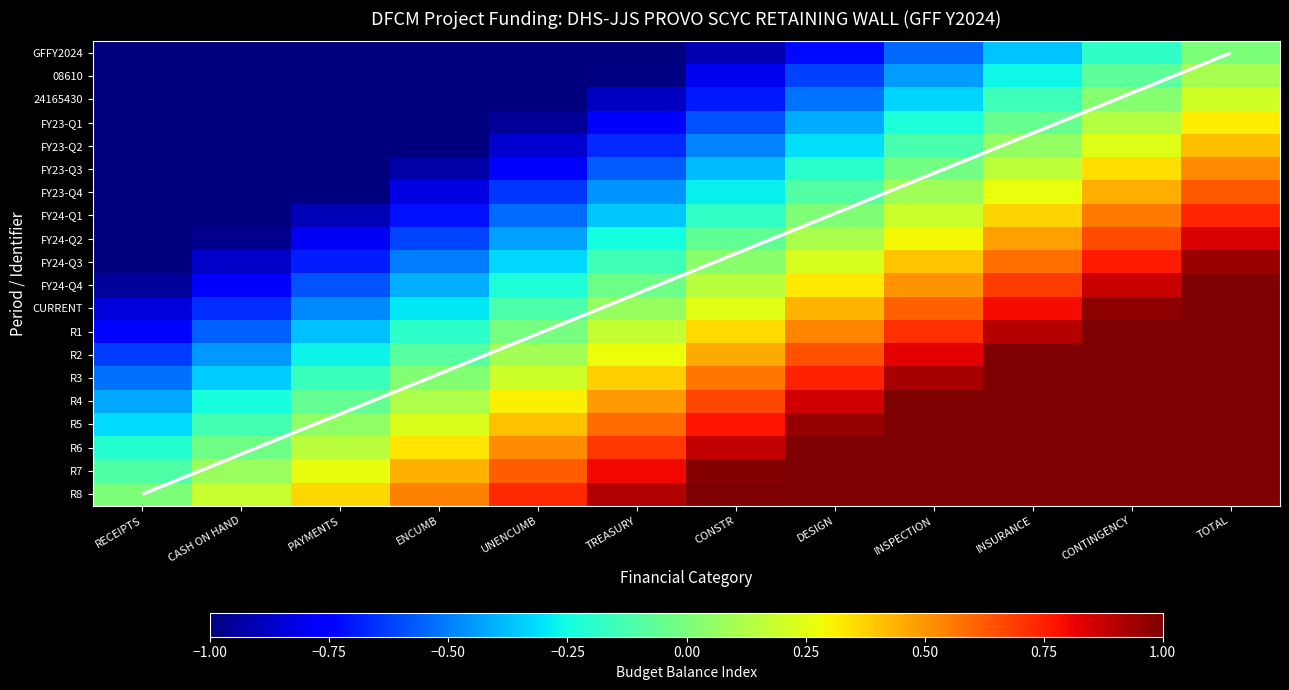

Is it true that FY23-Q4 equals 0.4 at CONTINGENCY?

True